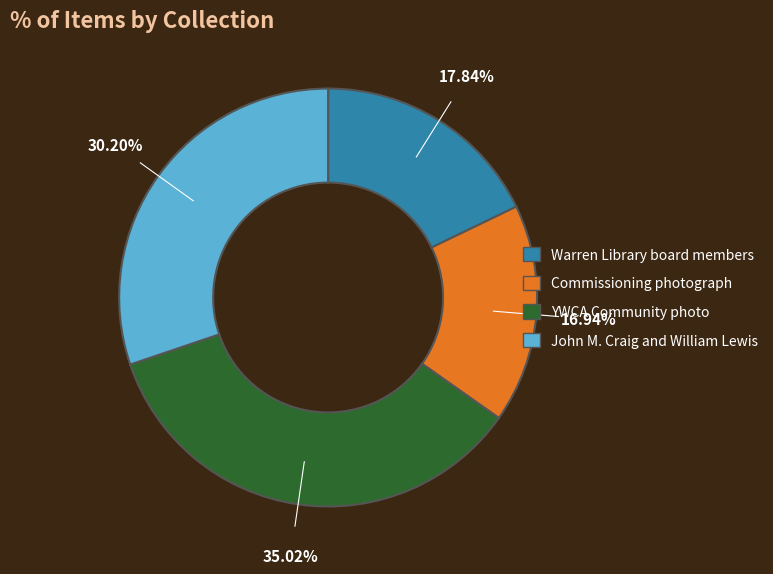

What is the largest slice in the pie chart?

YWCA Community photo